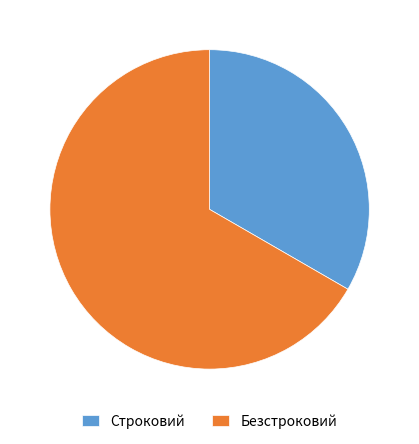

Rank the categories by value from highest to lowest.

Безстроковий, Строковий